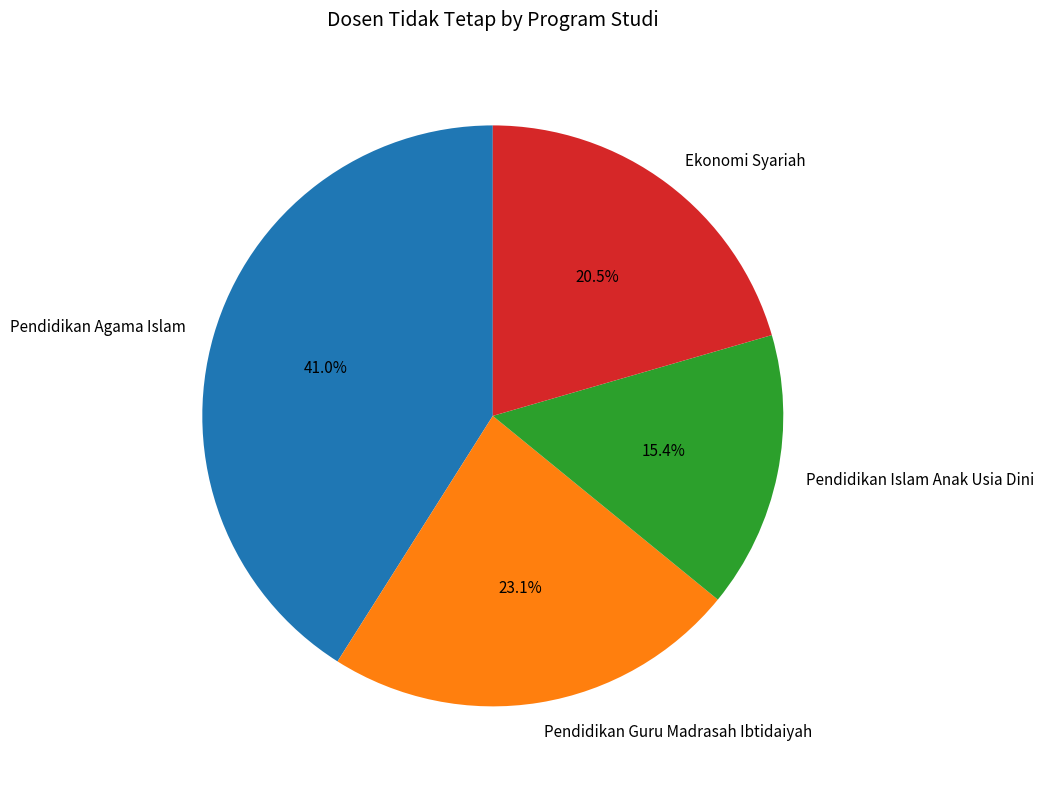

What percentage is the Pendidikan Guru Madrasah Ibtidaiyah slice, to the nearest percent?

23%